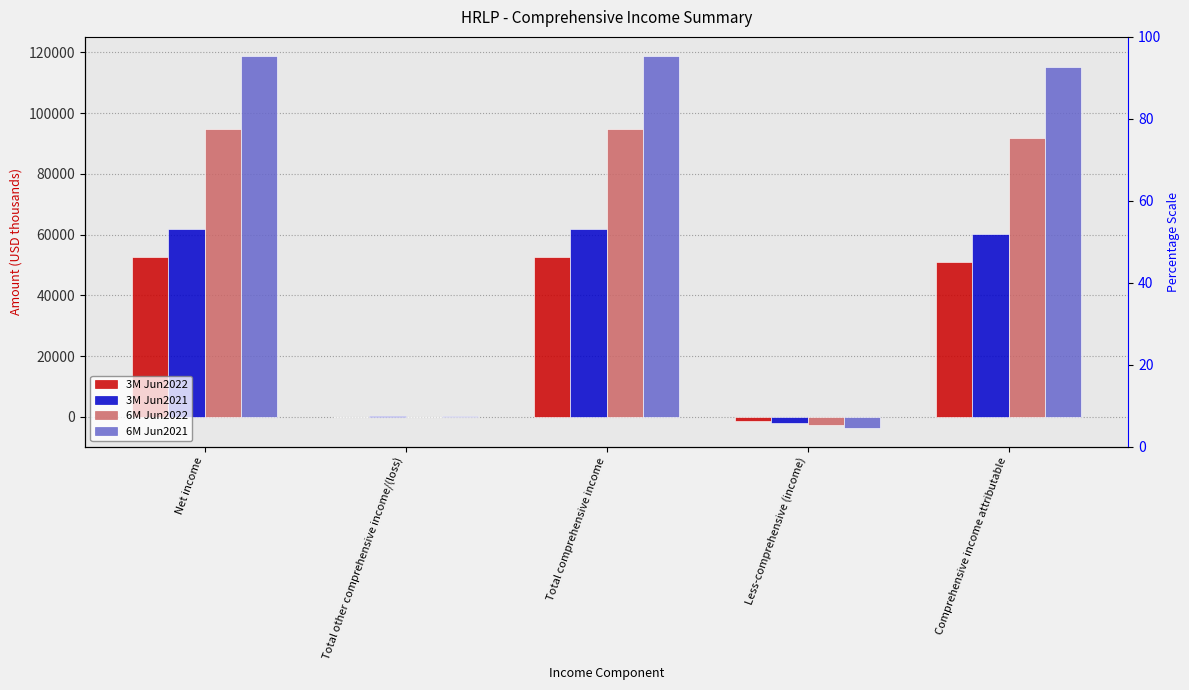

What is the label of the 2nd bar from the left?

Total other comprehensive income/(loss)